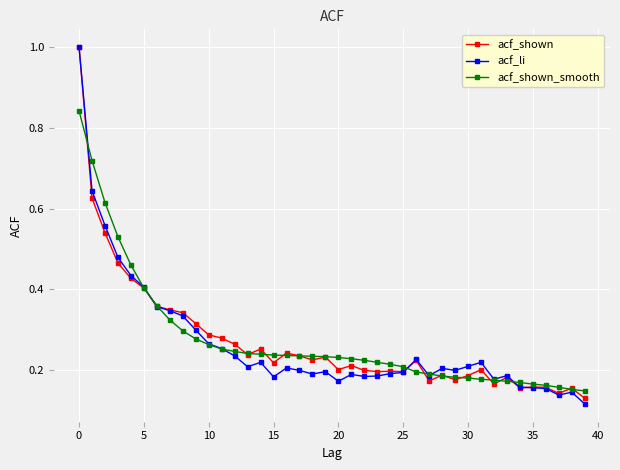

What is the maximum value shown in the chart?

1.0